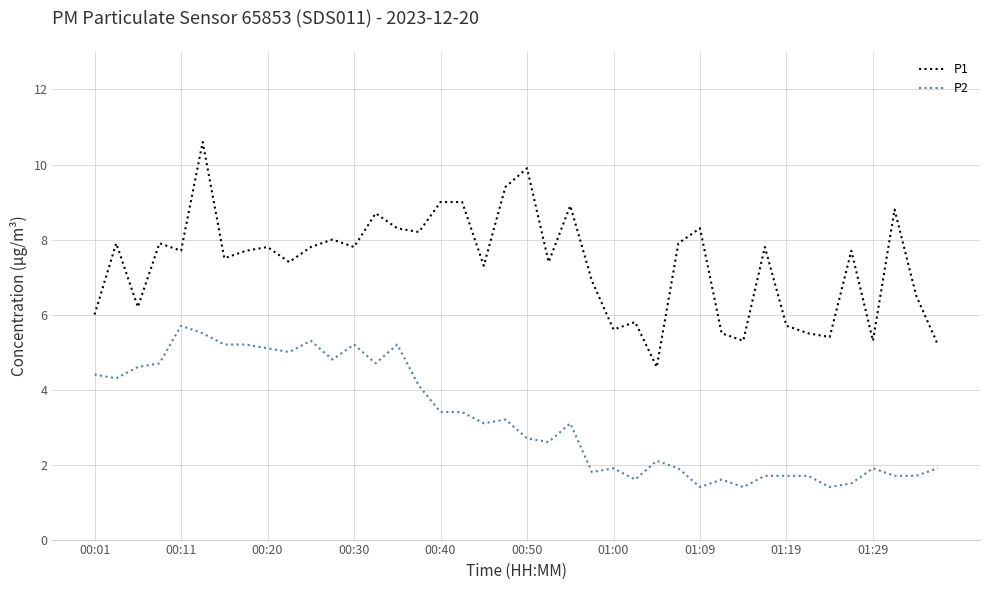

How many series are shown in this chart?

2